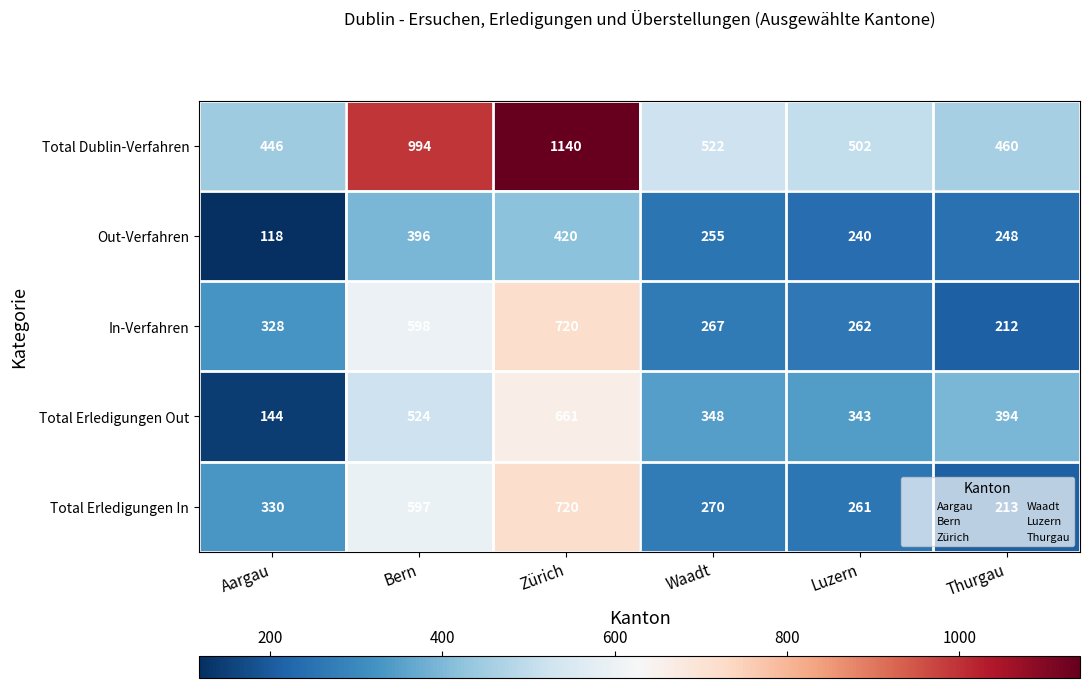

Which series has the largest total across all categories?

Total Dublin-Verfahren